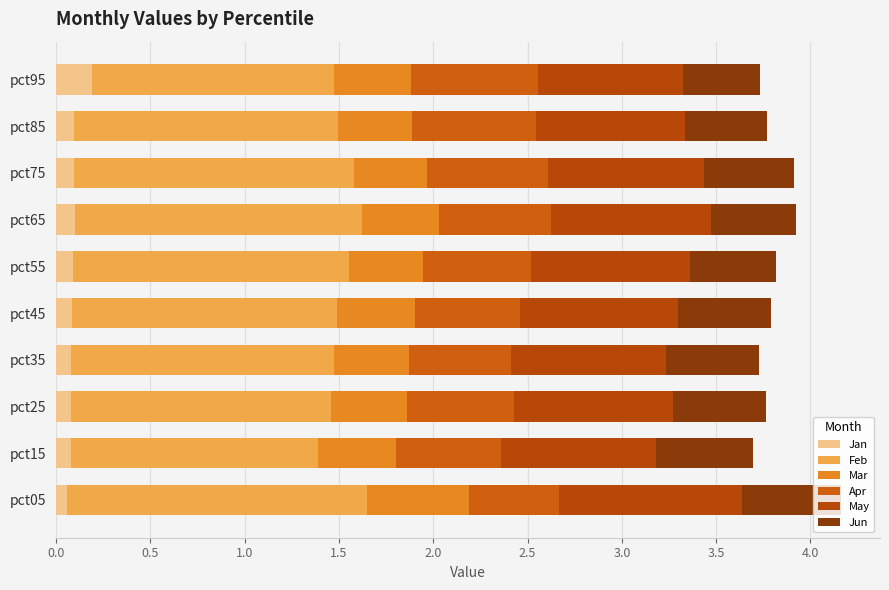

How many series are shown in this chart?

6